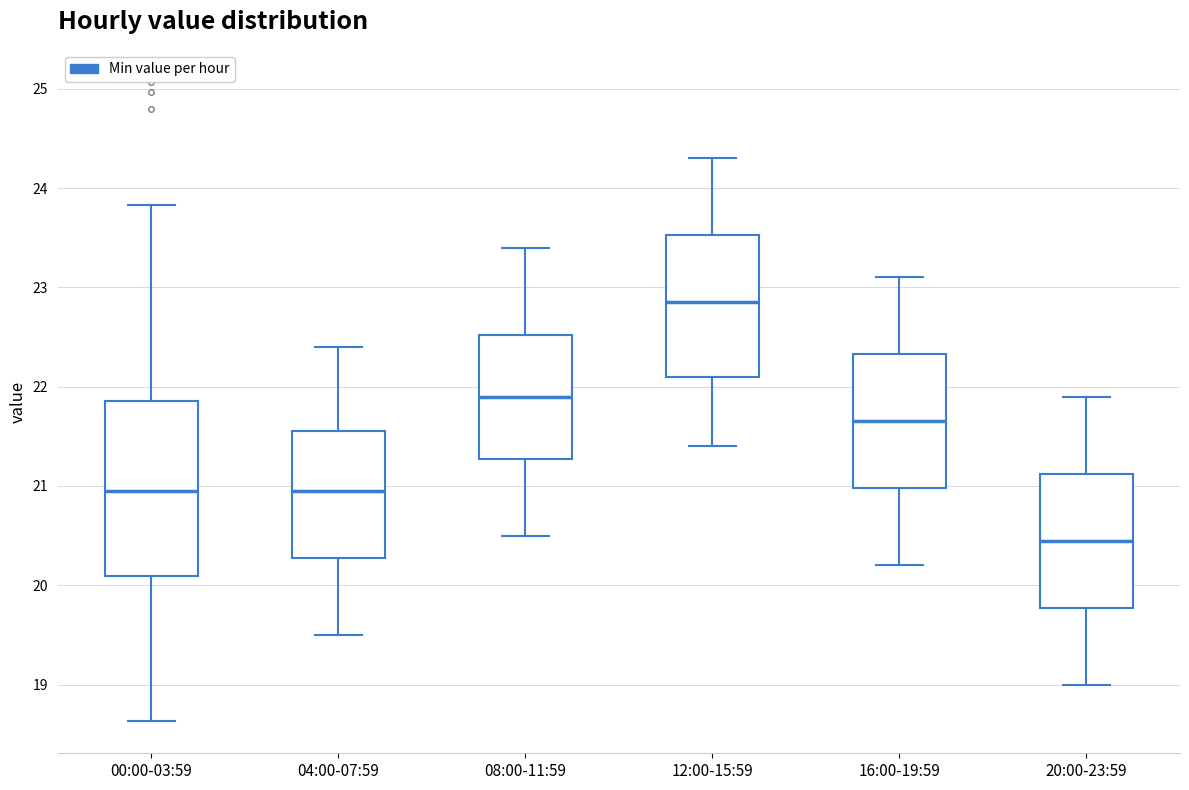

Which box is the tallest, from its lower edge to its upper edge?

00:00-03:59